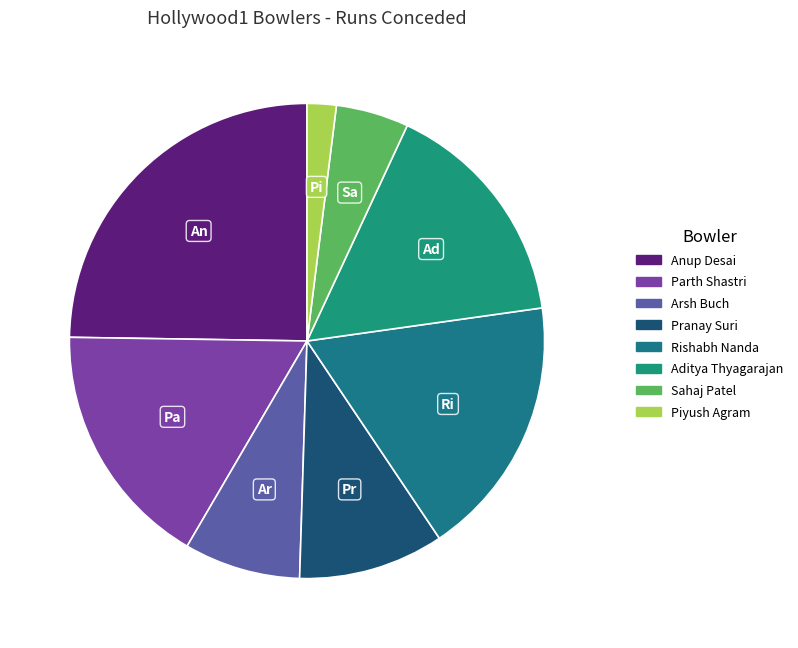

True or false: Rishabh Nanda accounts for 18% of the total.

True